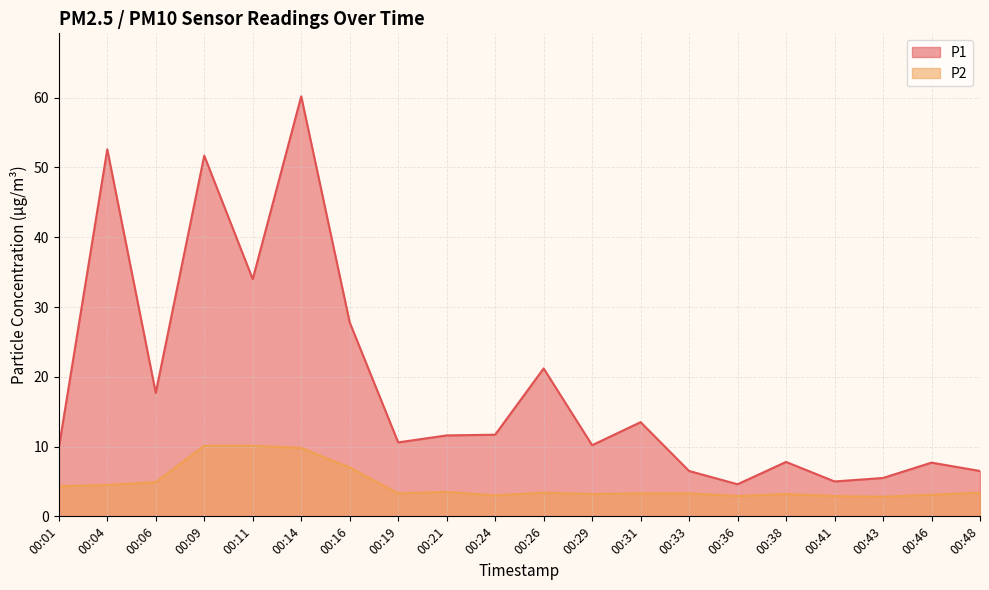

What is the value of the P2 point at the 4th from the left?

10.1